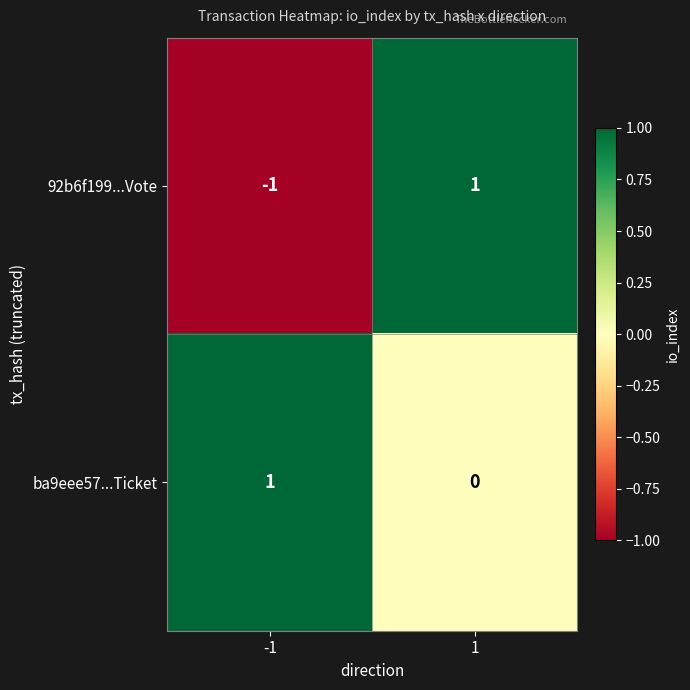

The value of ba9eee57...Ticket at -1 is 1. True or false?

True